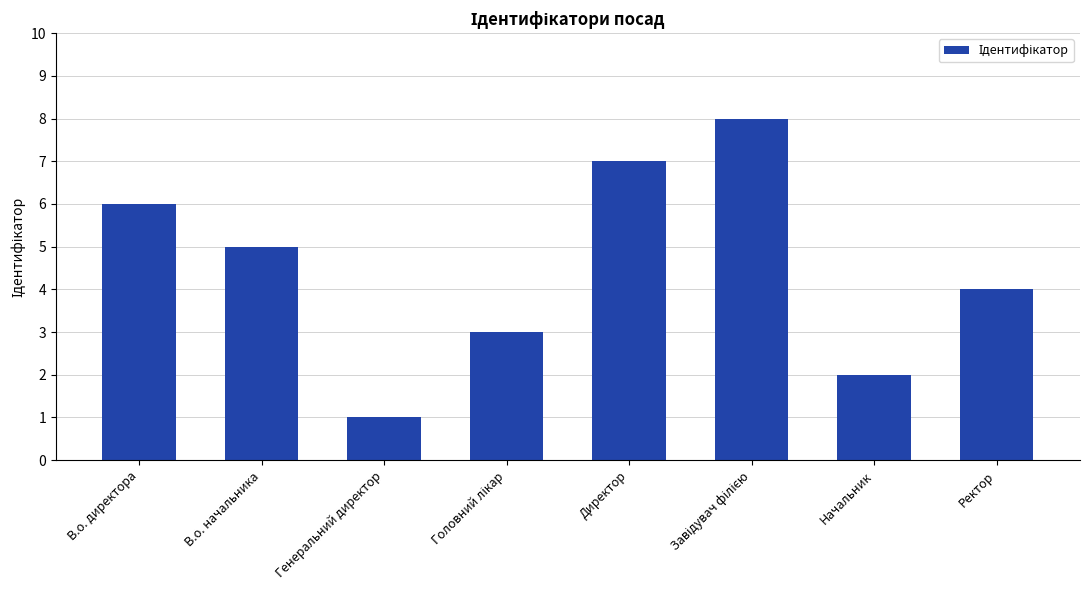

Is it true that the value at Ректор is 4?

True